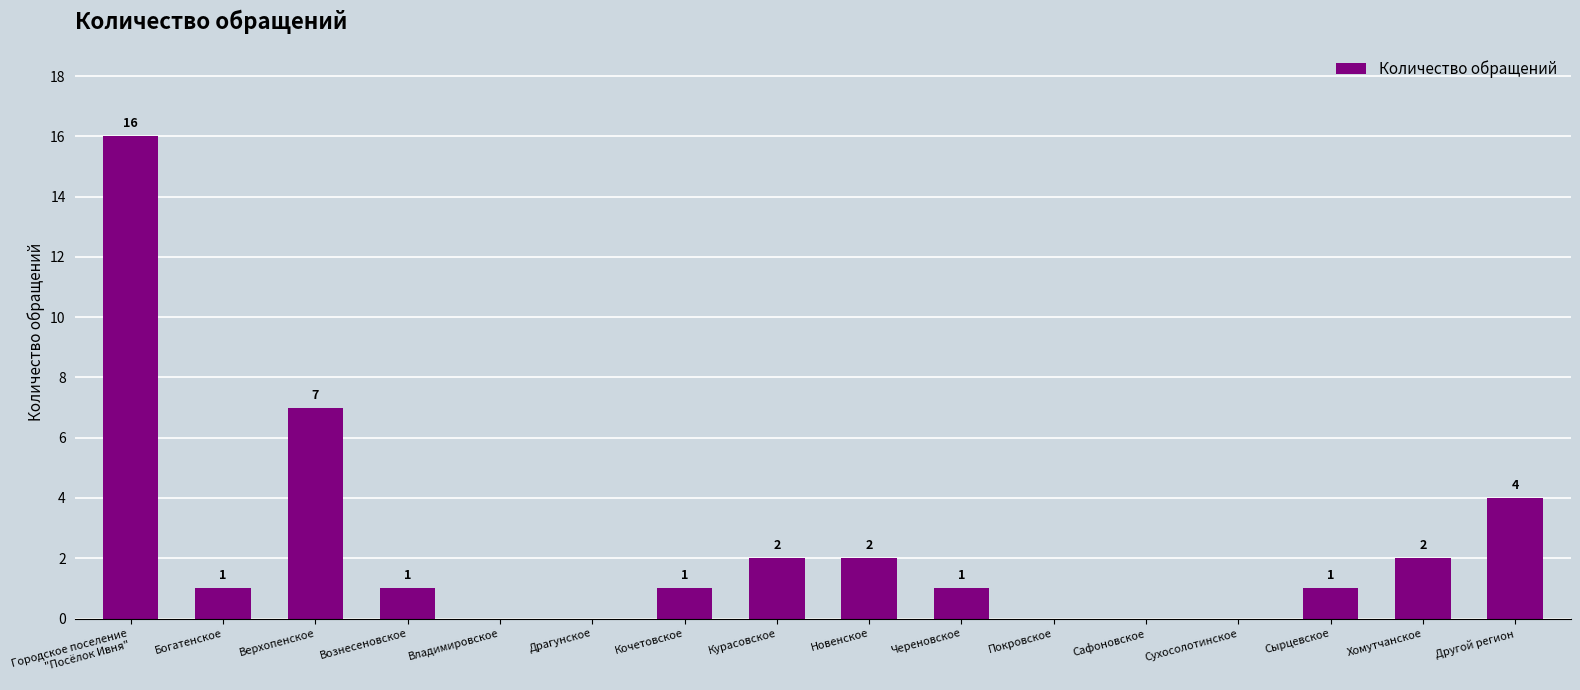

Reading left to right, extract all data points from this chart.

Городское поселение
"Посёлок Ивня"=16	Богатенское=1	Верхопенское=7	Вознесеновское=1	Владимировское=0	Драгунское=0	Кочетовское=1	Курасовское=2	Новенское=2	Череновское=1	Покровское=0	Сафоновское=0	Сухосолотинское=0	Сырцевское=1	Хомутчанское=2	Другой регион=4